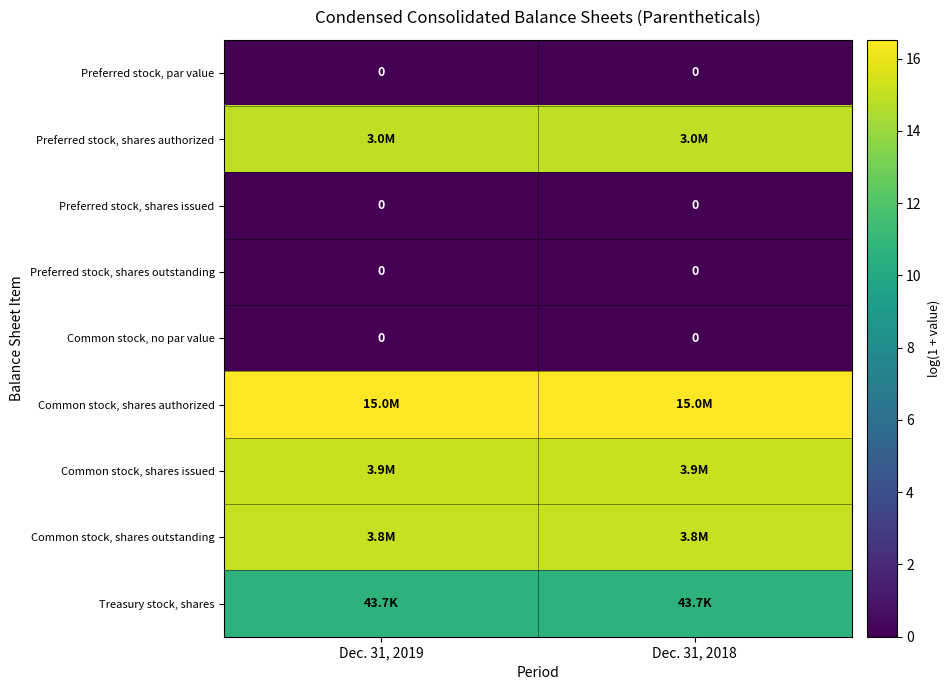

The value of Preferred stock, par value at Dec. 31, 2018 is 0.0. True or false?

True